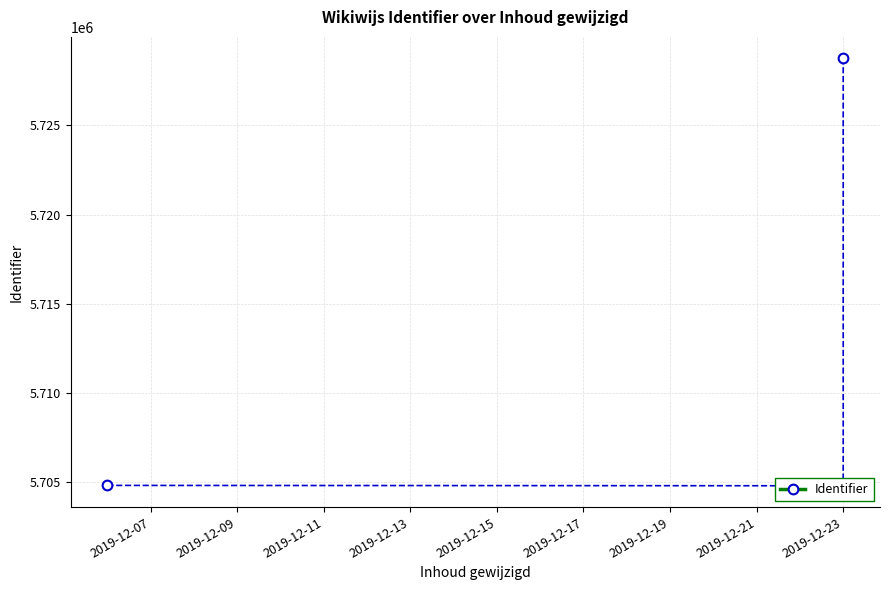

True or false: the data shows 5704817 at 2019-12-07.

True